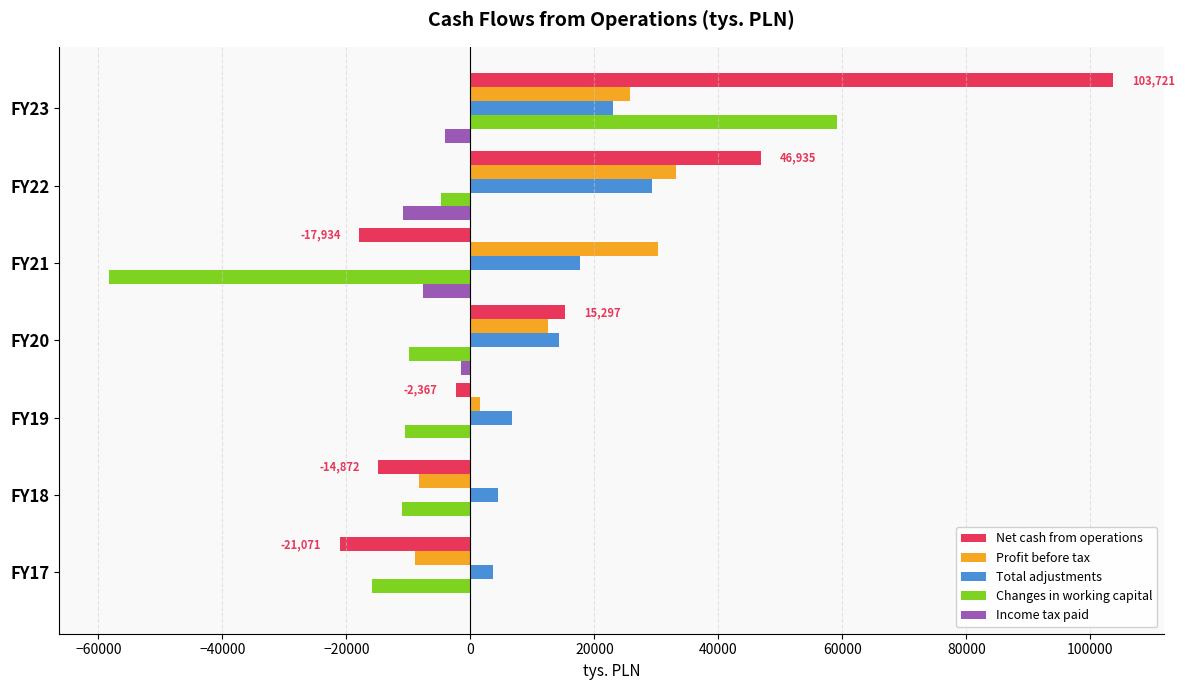

What is the maximum value for Profit before tax?

33239.0